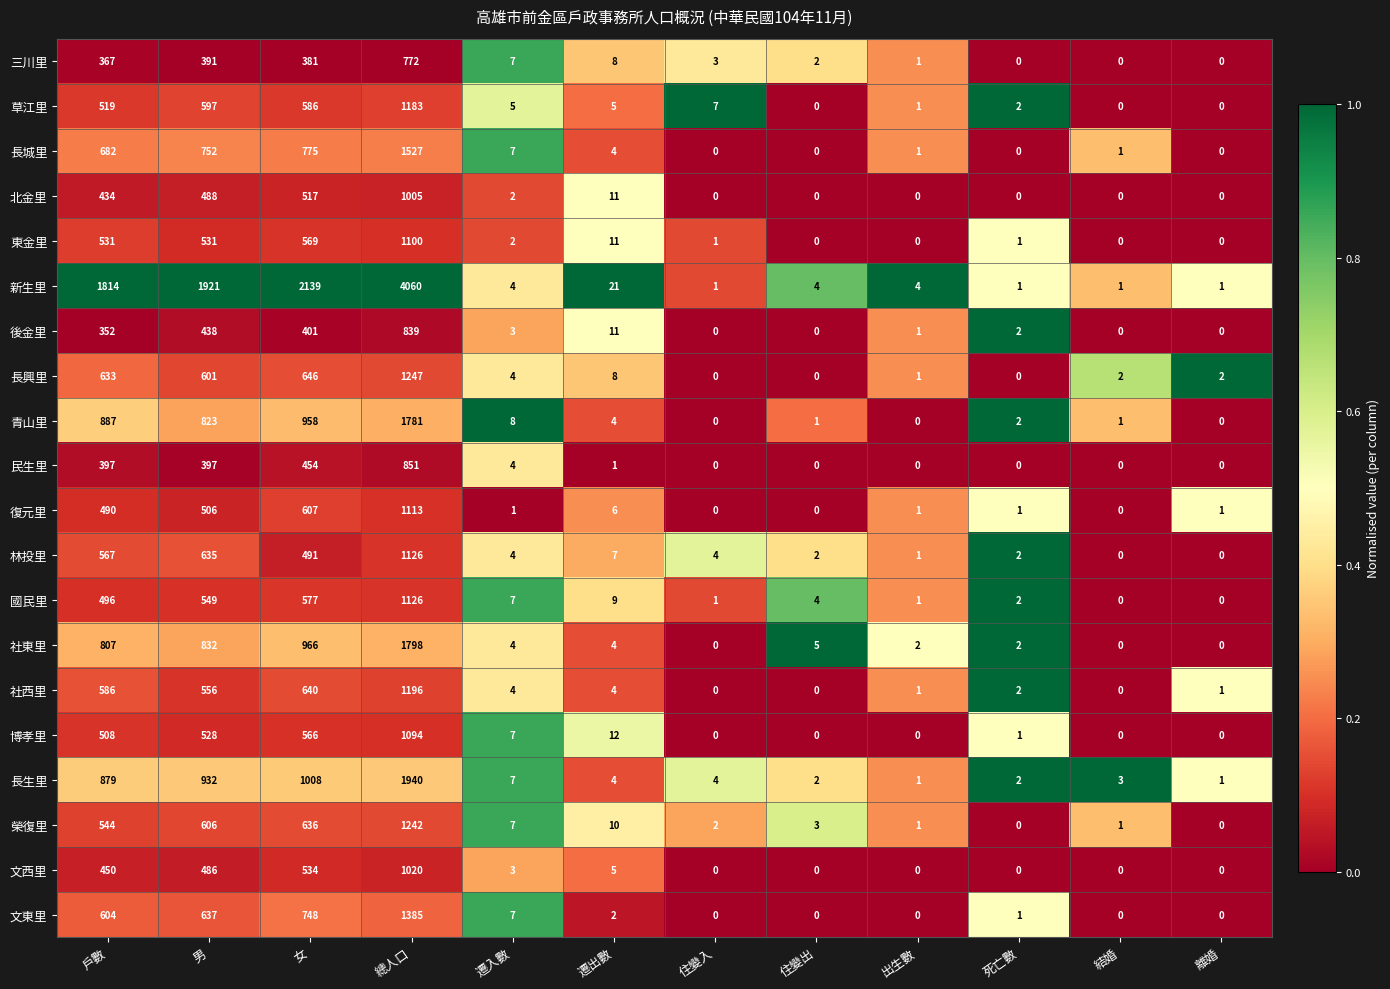

What is the greatest value displayed?

4060